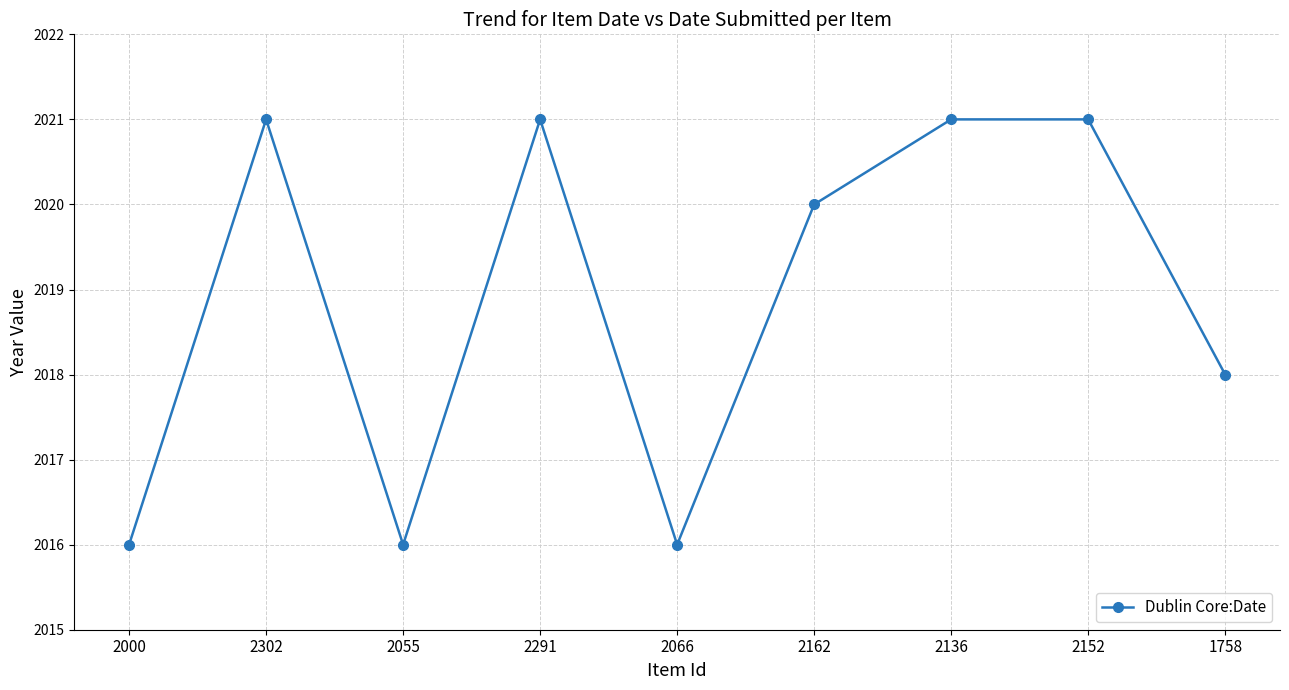

At which category does the data reach its first local valley?

2055